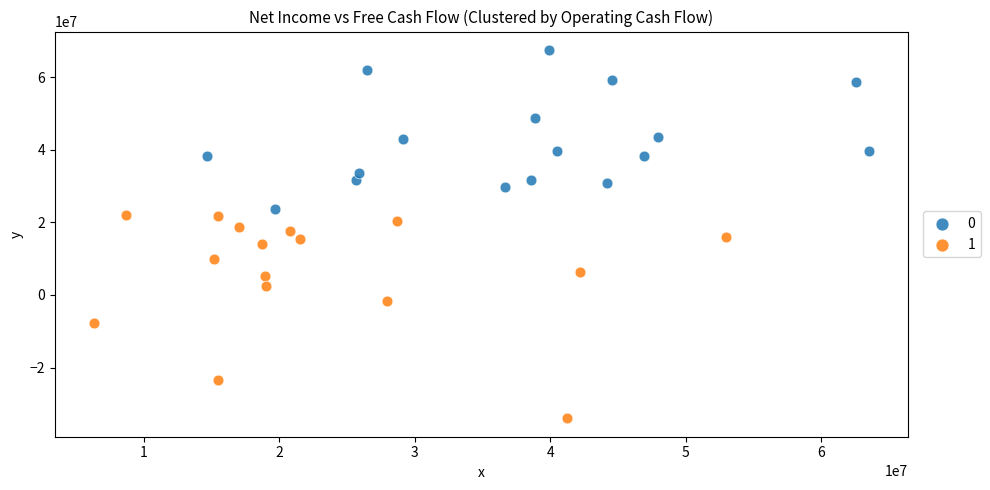

Which series has the largest Y range (max minus min)?

1